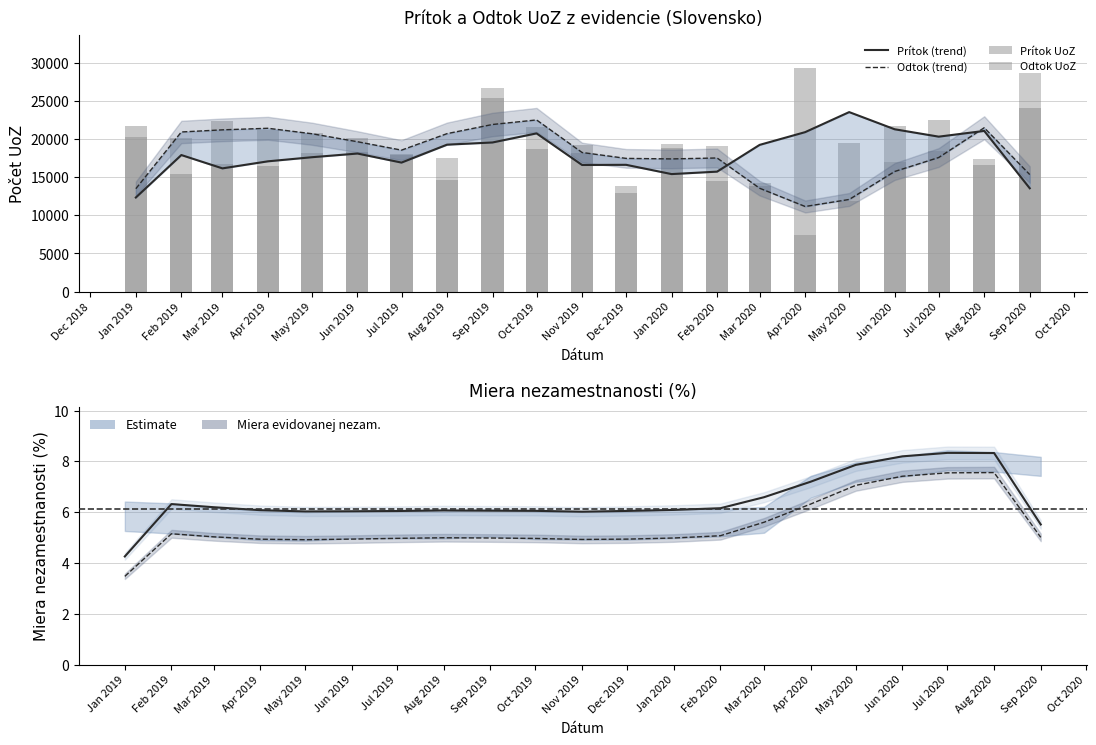

Which category has the highest value across all series?

Apr 2020